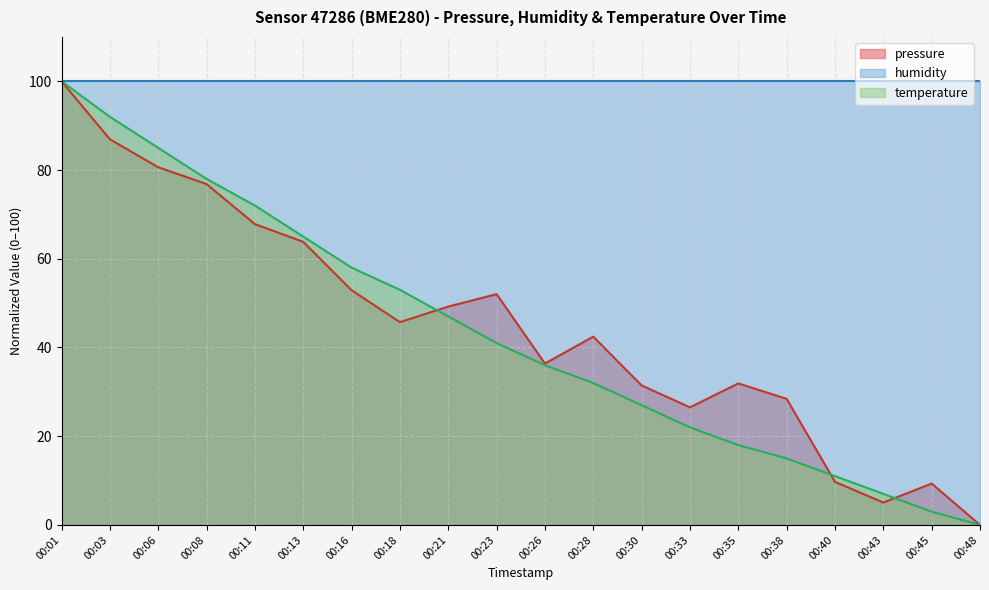

After their last crossing, which series has the higher values: temperature or pressure?

pressure